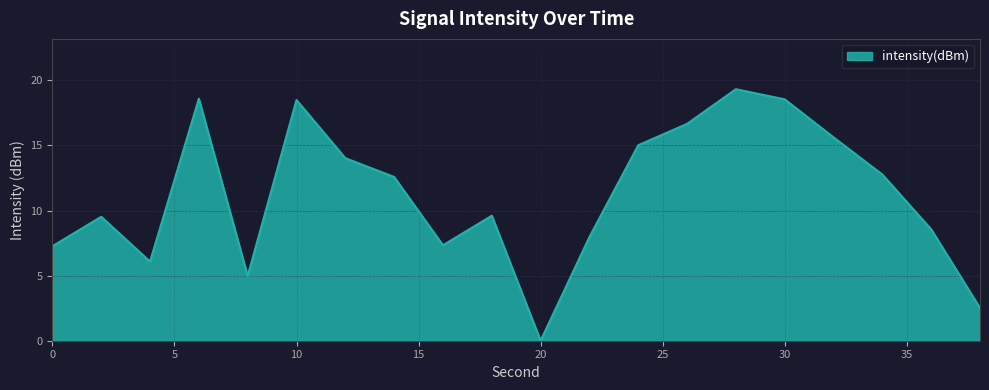

What is the maximum value shown in the chart?

19.3